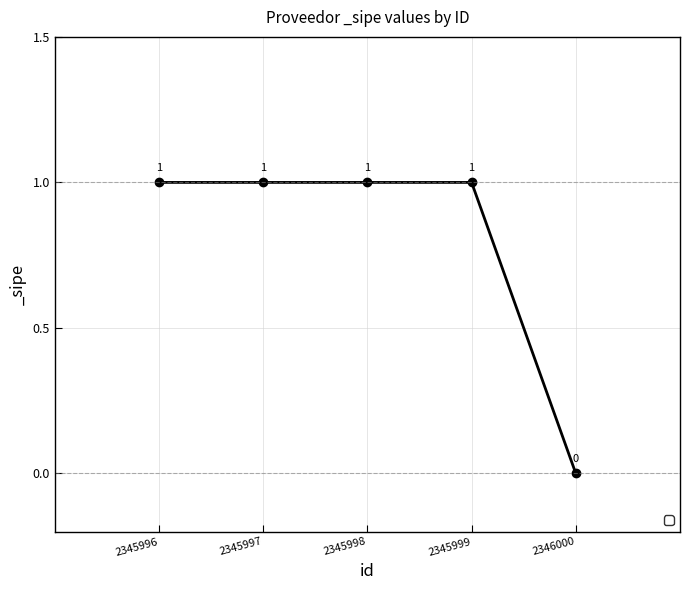

Between 2345998 and 2346000, which is larger?

2345998